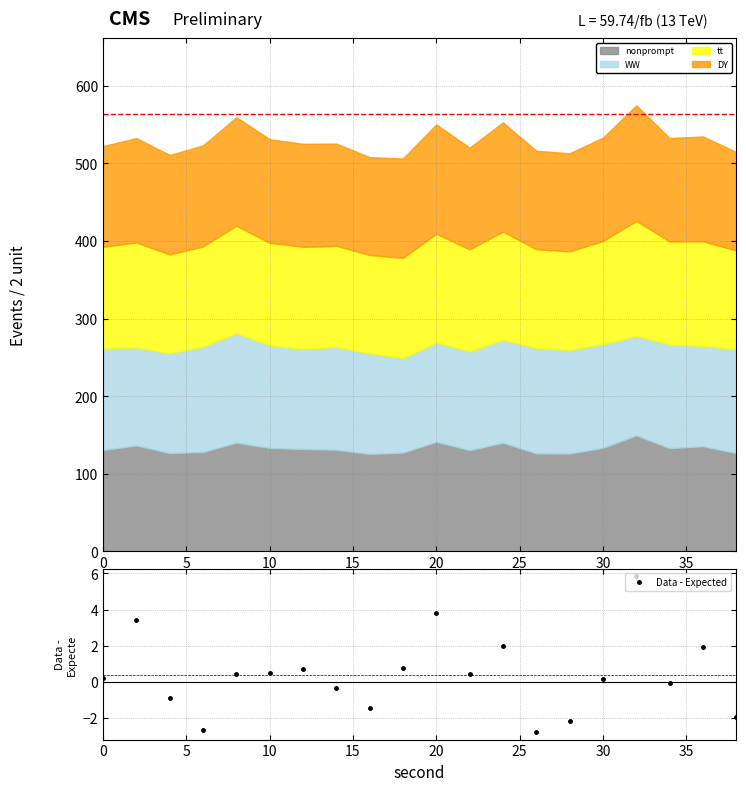

Is it true that Data - Expected equals 0.2 at 0?

True